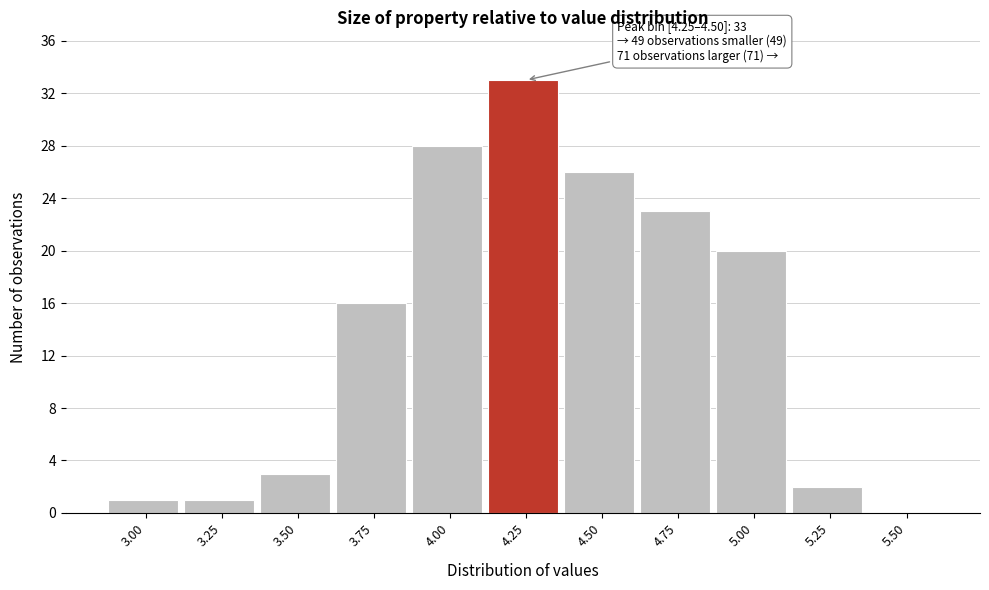

Reading left to right, what are all the values shown in this chart?

3.00=1	3.25=1	3.50=3	3.75=16	4.00=28	4.25=33	4.50=26	4.75=23	5.00=20	5.25=2	5.50=0